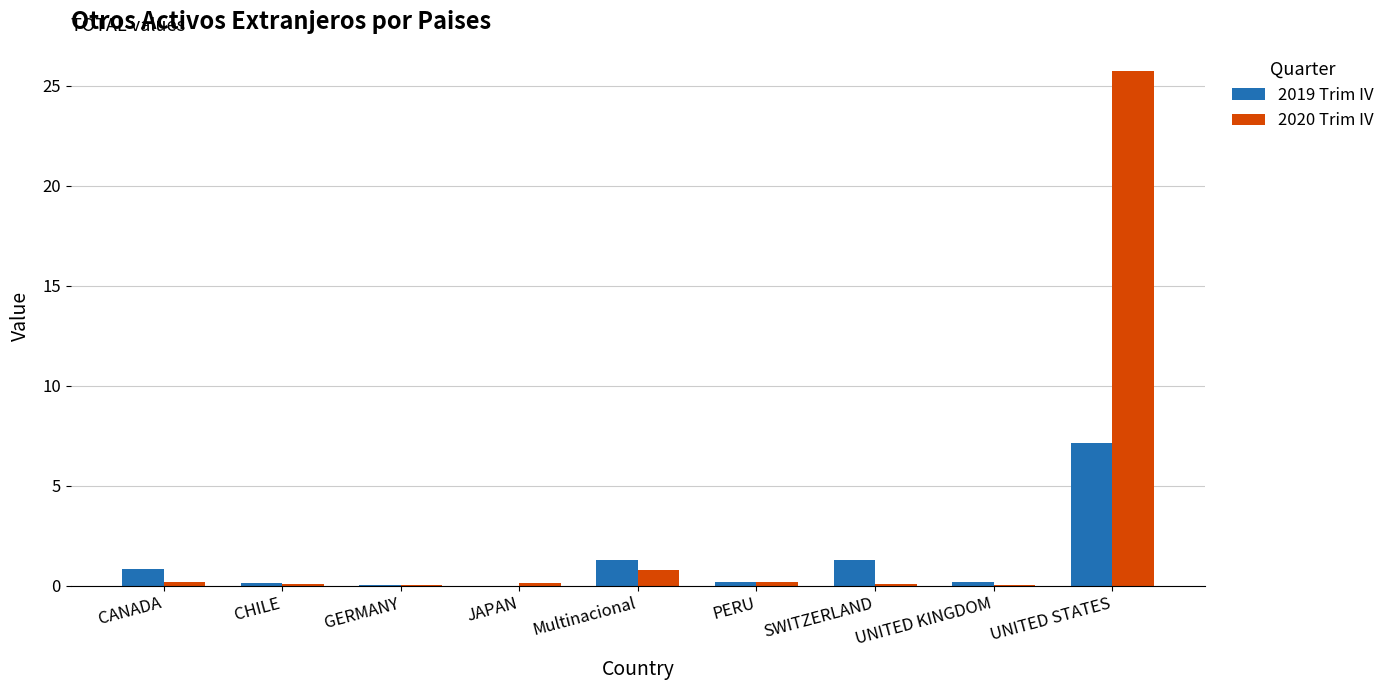

The value of 2020 Trim IV at GERMANY is 0.0. True or false?

True